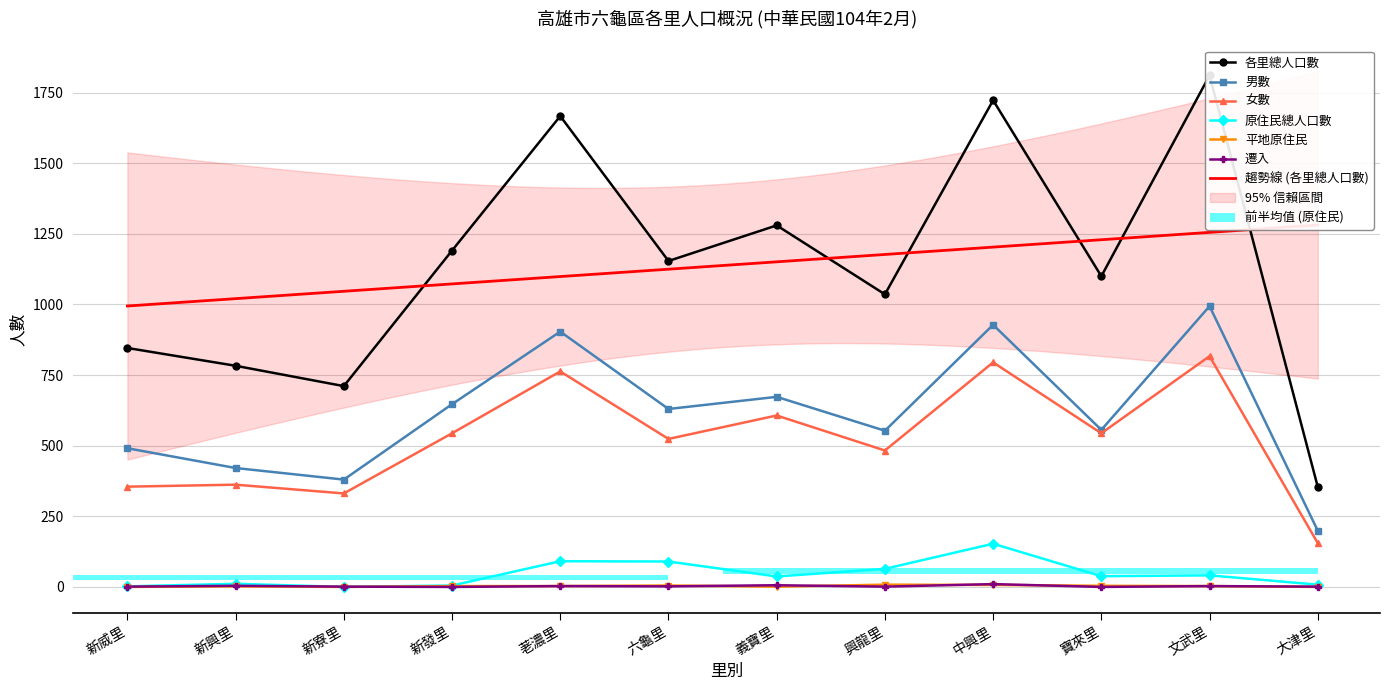

At which label is 女數 closest to 486?

興龍里